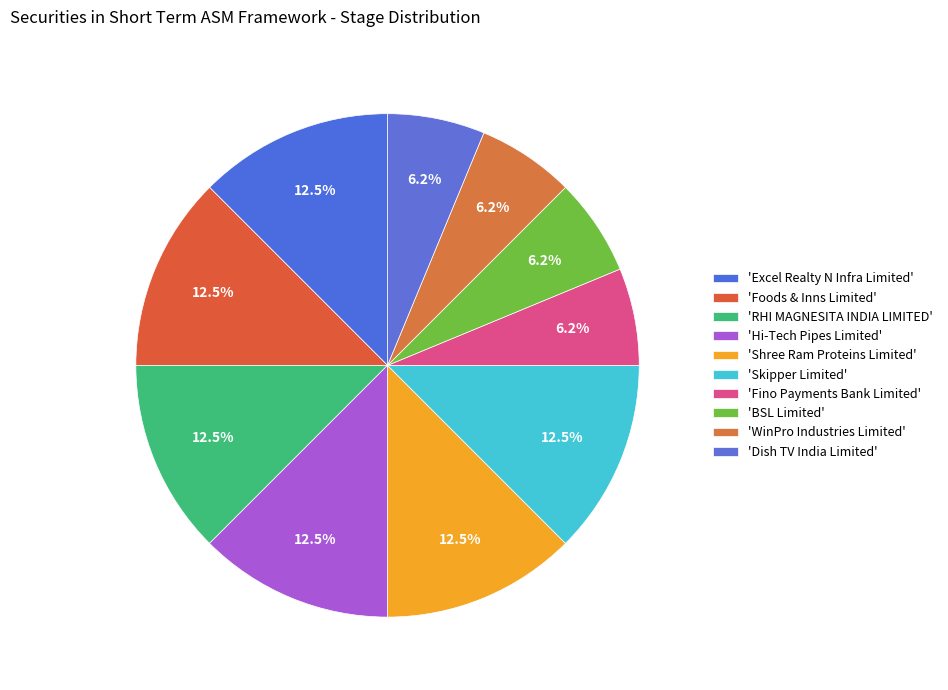

Count the number of slices in the pie.

10